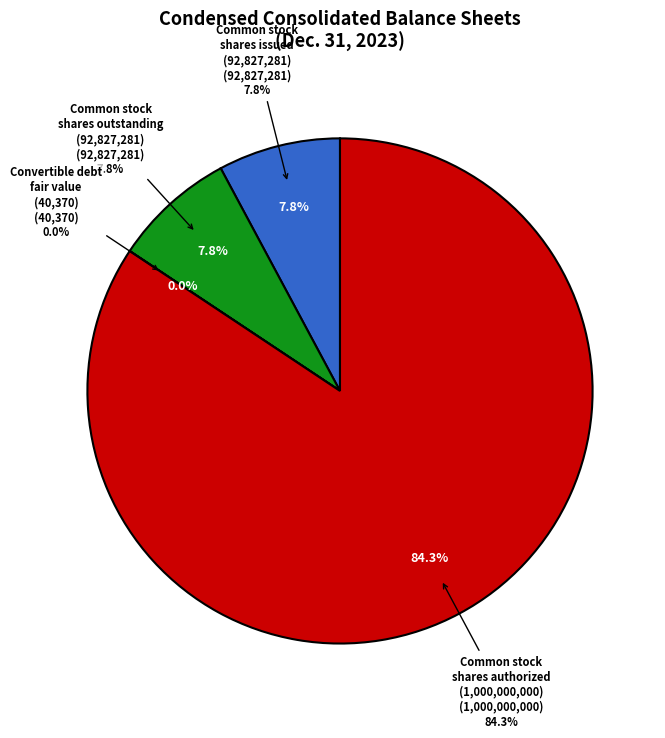

Which category has the smallest portion of the pie?

Convertible debt, fair value disclosures